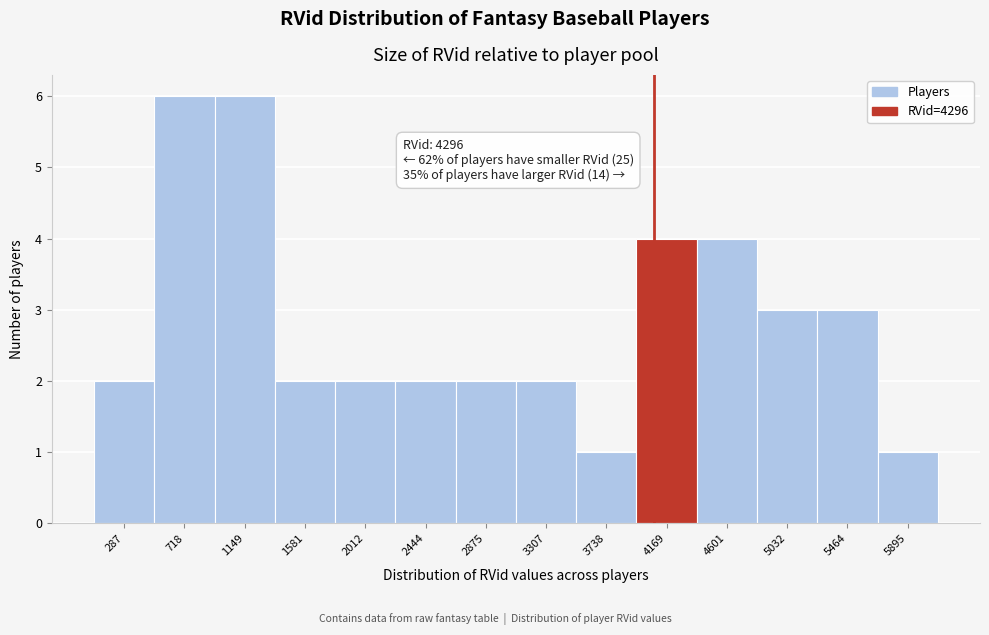

Reading left to right, what are all the values shown in this chart?

287=2	718=6	1149=6	1581=2	2012=2	2444=2	2875=2	3307=2	3738=1	4169=4	4601=4	5032=3	5464=3	5895=1